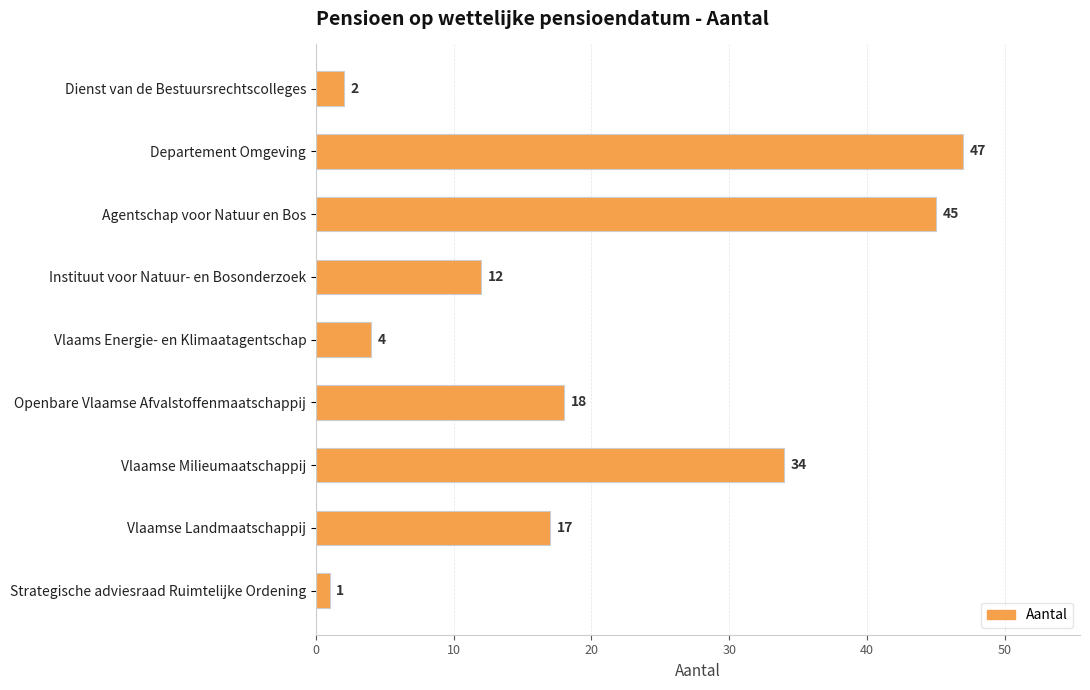

What is the value of the 2nd bar from the top?

47